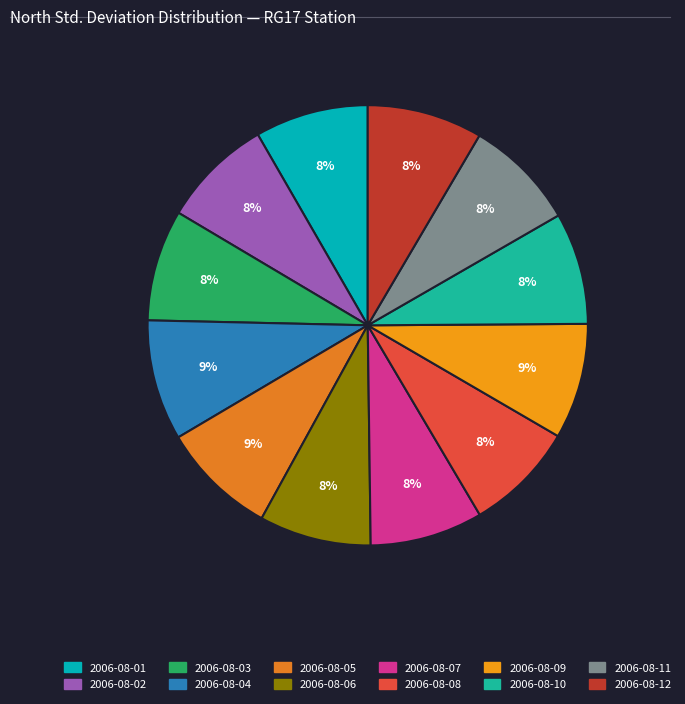

Does any single category account for the majority?

No